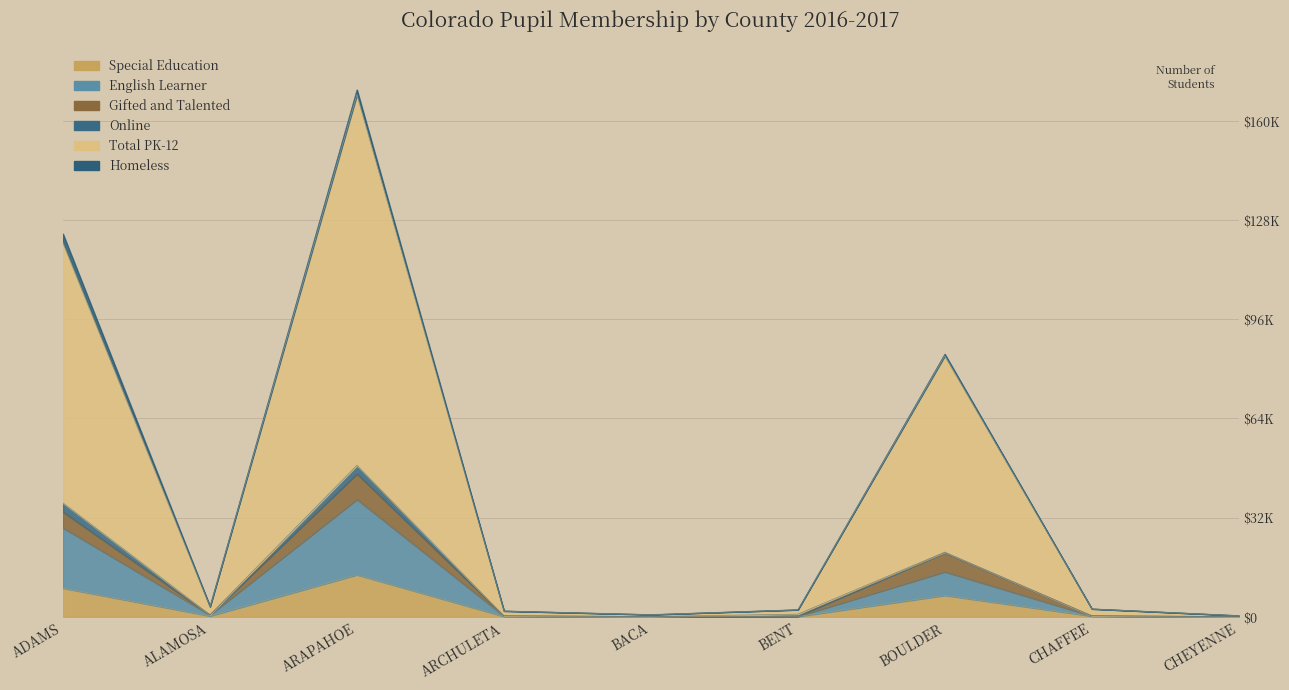

Is it true that English Learner equals 96 at BENT?

False